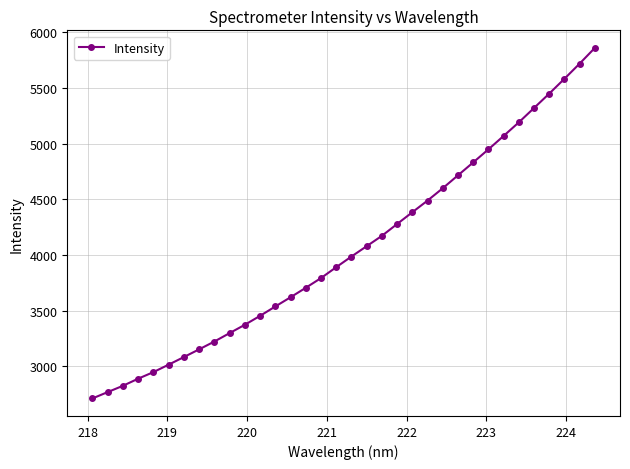

What is the value of the 9th point from the left?

3223.0